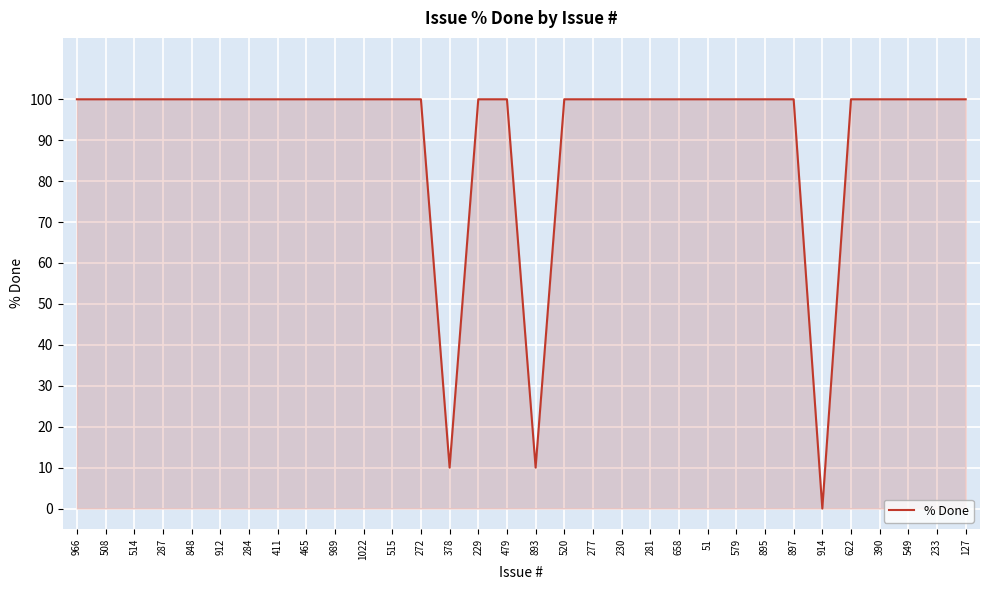

How many lines are shown in the chart?

1